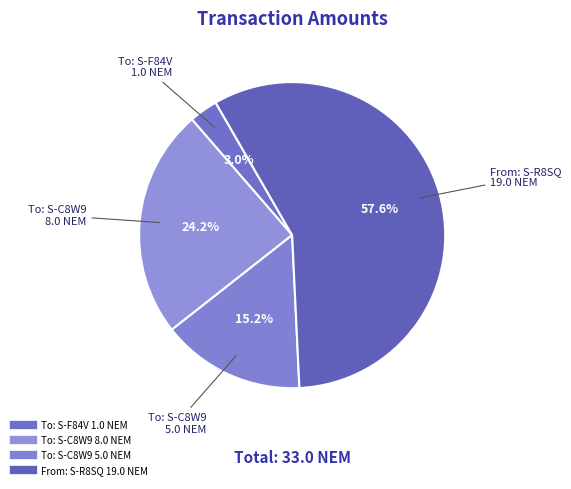

How many slices are in this pie chart?

4